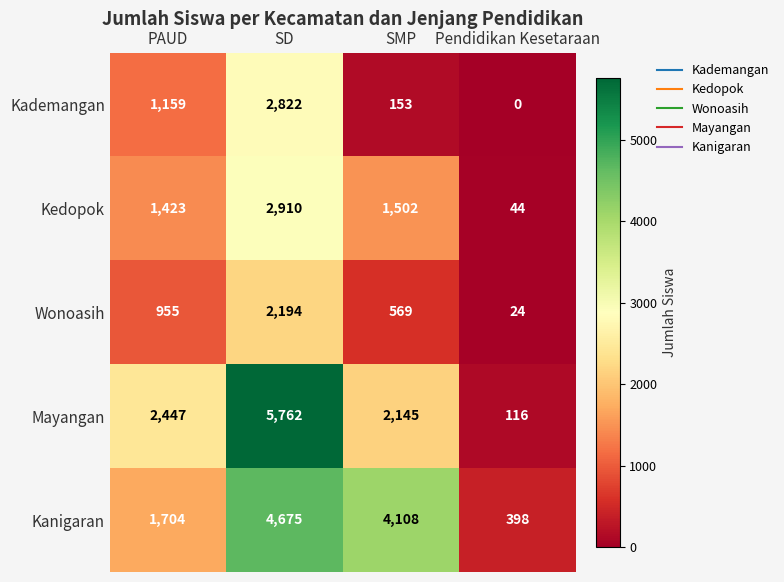

How many data points does each series have?

4